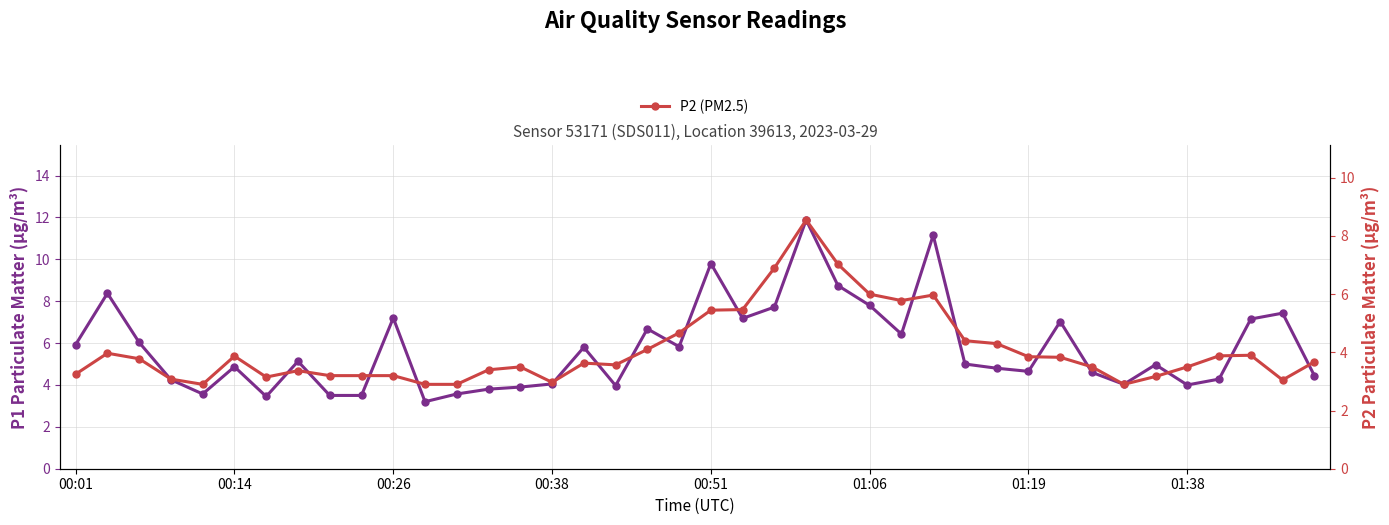

How many interior local peaks does the P1 (PM10) series have?

12